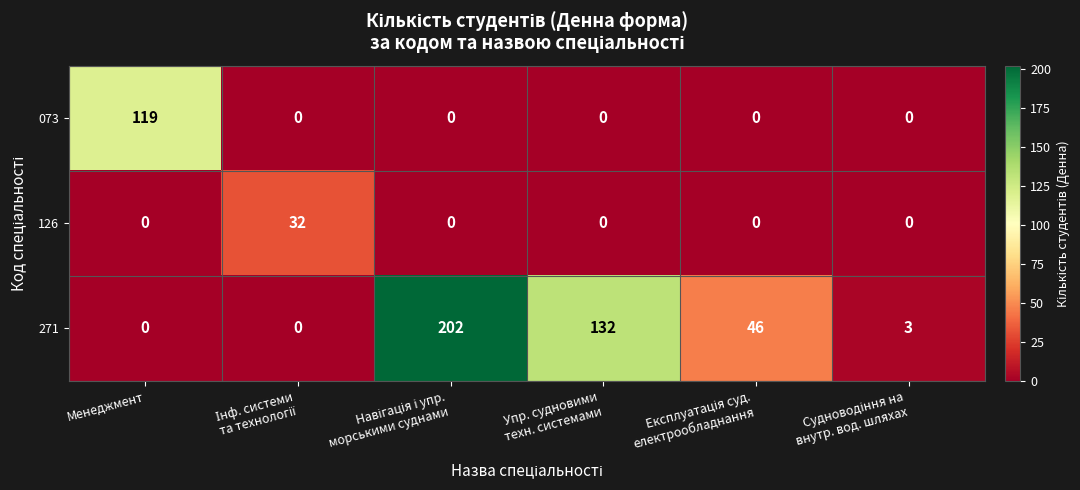

Reading left to right, what are all the values shown in this chart?

073: 119	0	0	0	0	0
126: 0	32	0	0	0	0
271: 0	0	202	132	46	3